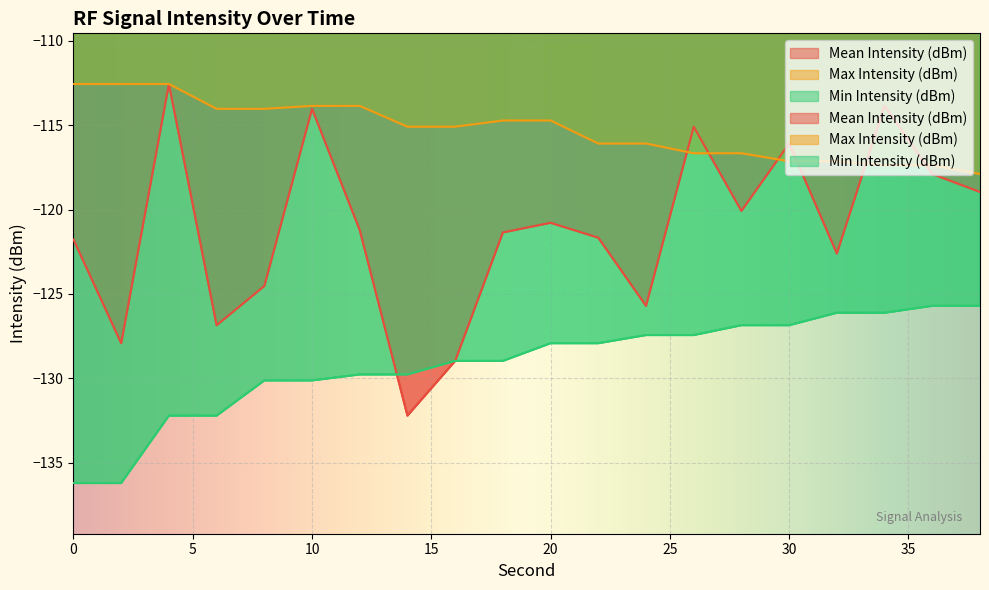

True or false: Mean Intensity (dBm) has more than 1 interior local peaks.

True